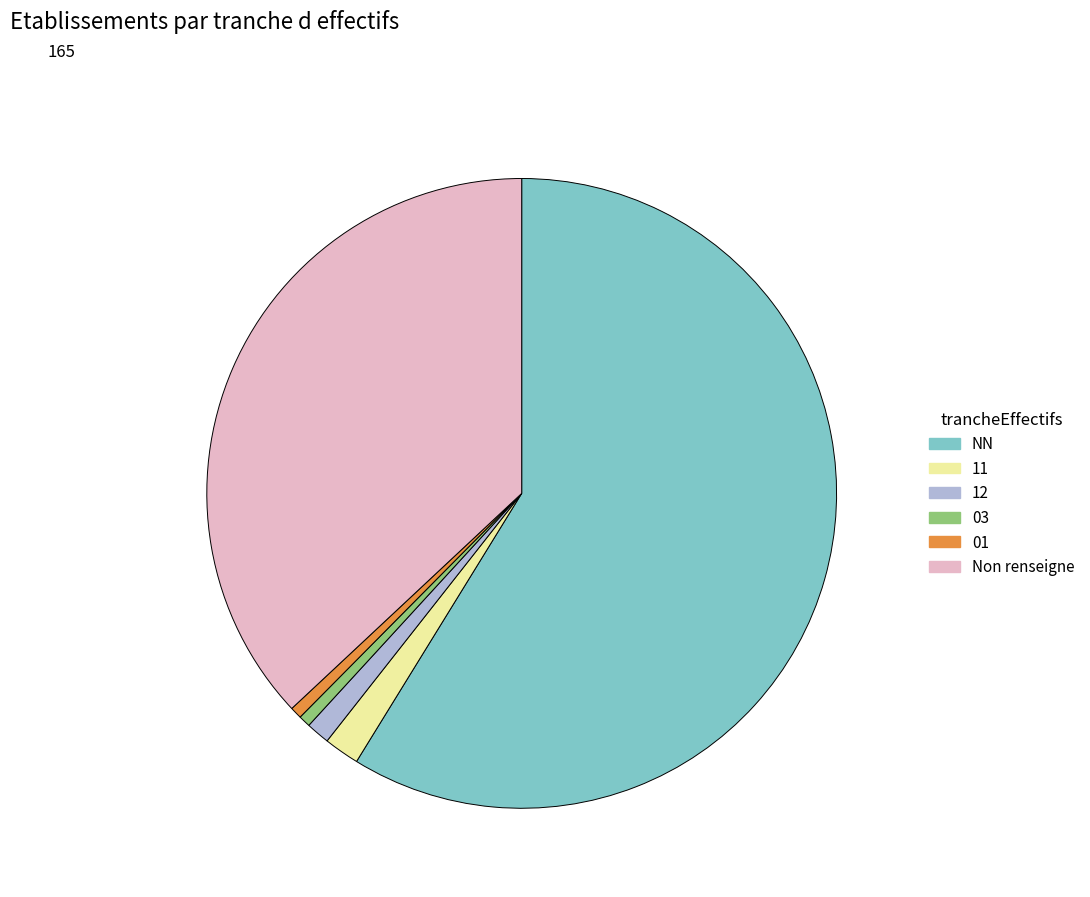

Count the number of slices in the pie.

6